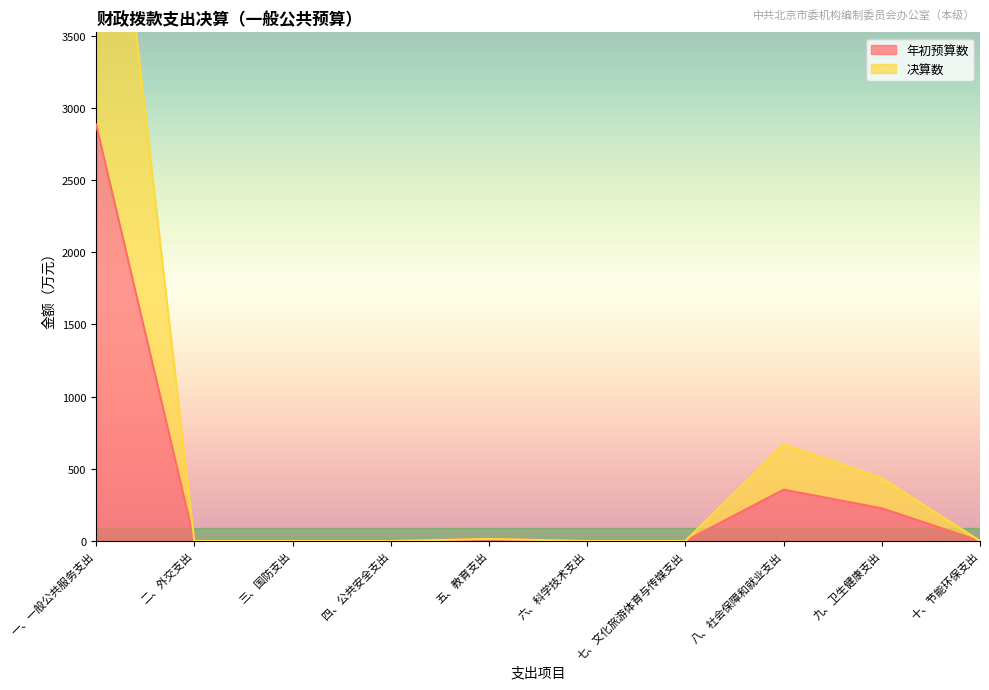

Count the number of categories in the chart.

10